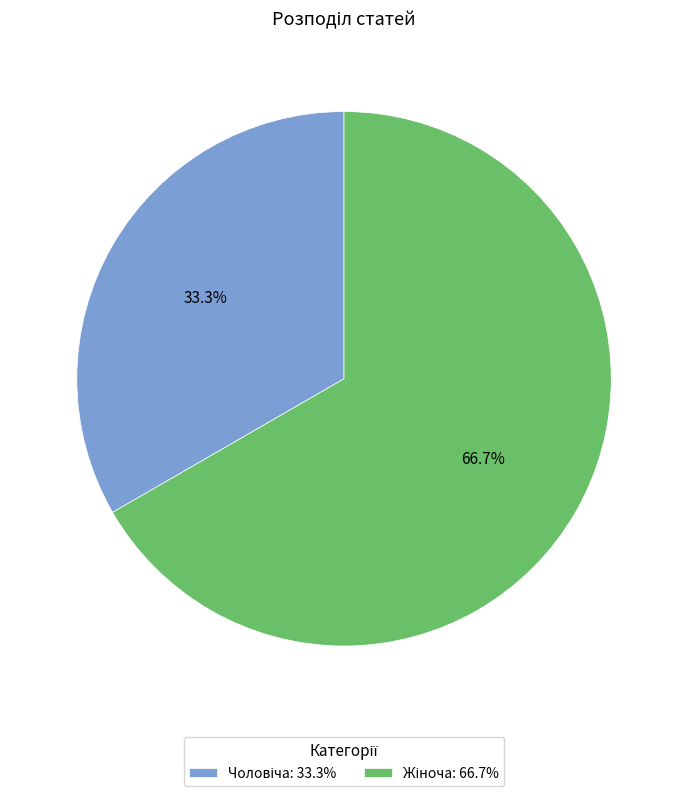

Is there a majority slice in this chart?

Yes